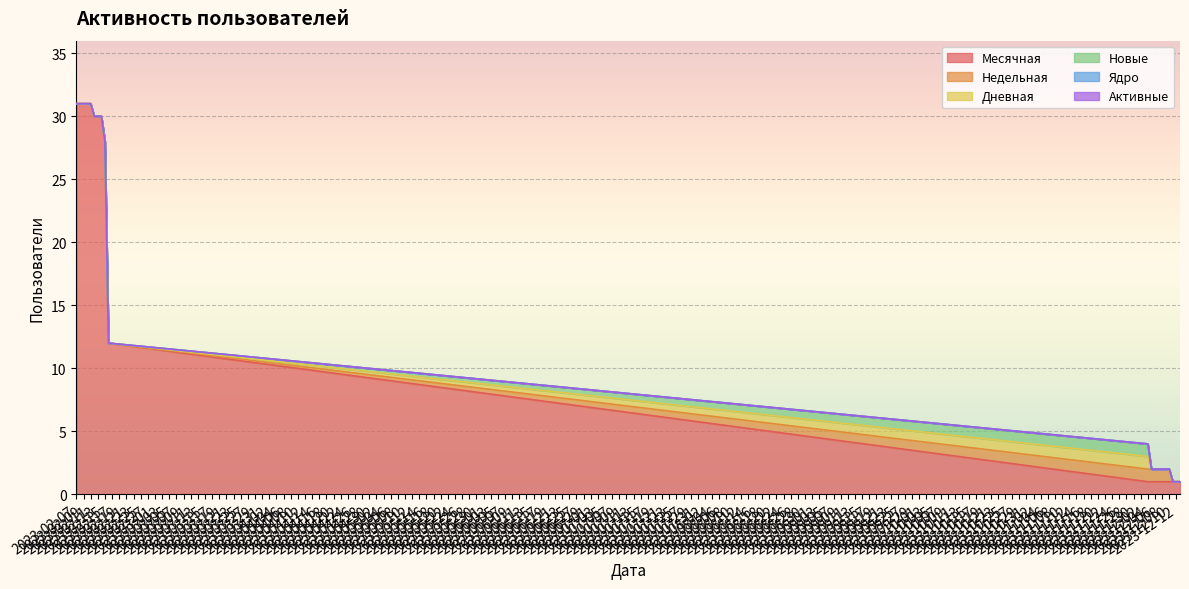

Between 2023-12-07 and 2023-02-16, which is larger?

2023-02-16